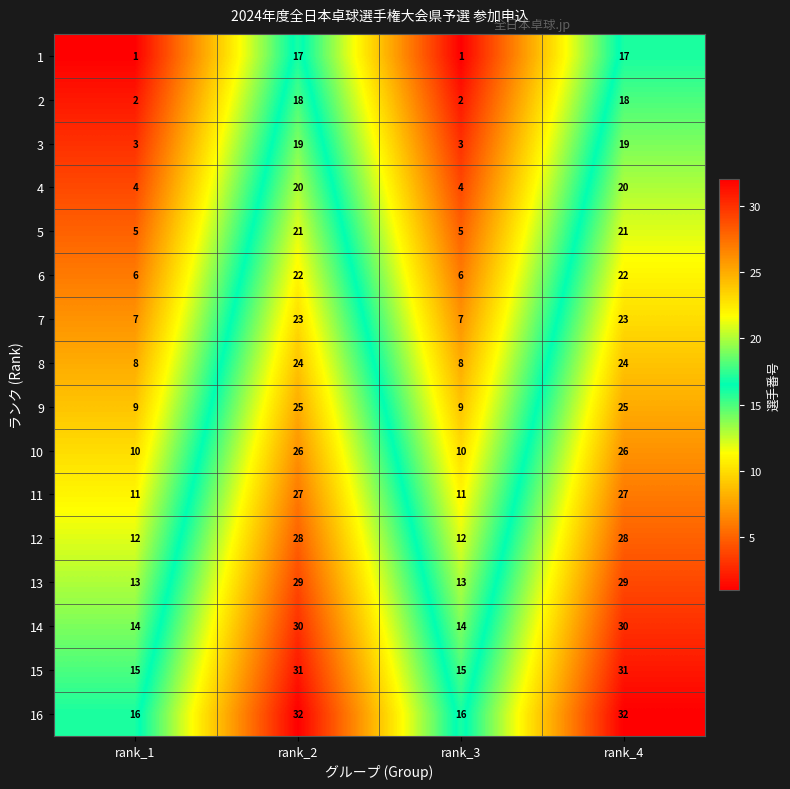

Count the number of categories in the chart.

4